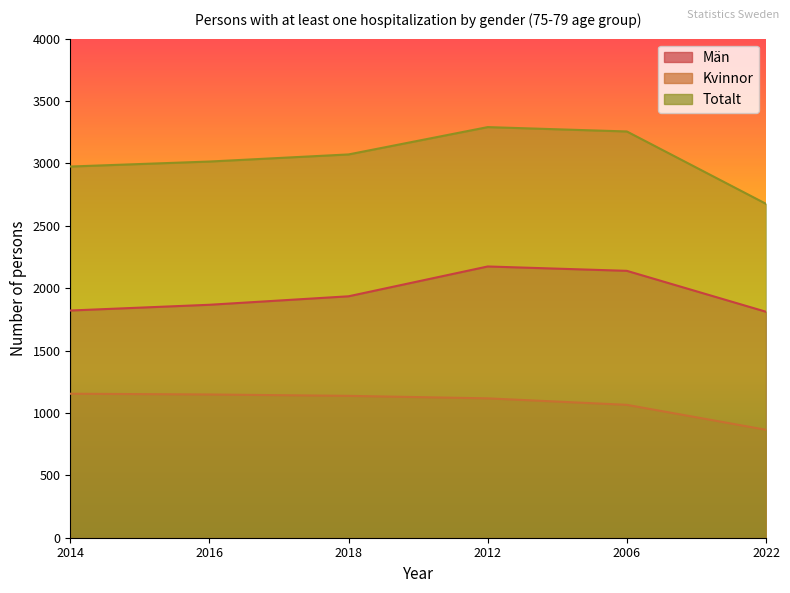

True or false: Totalt has a value of 3015 at 2016.

True